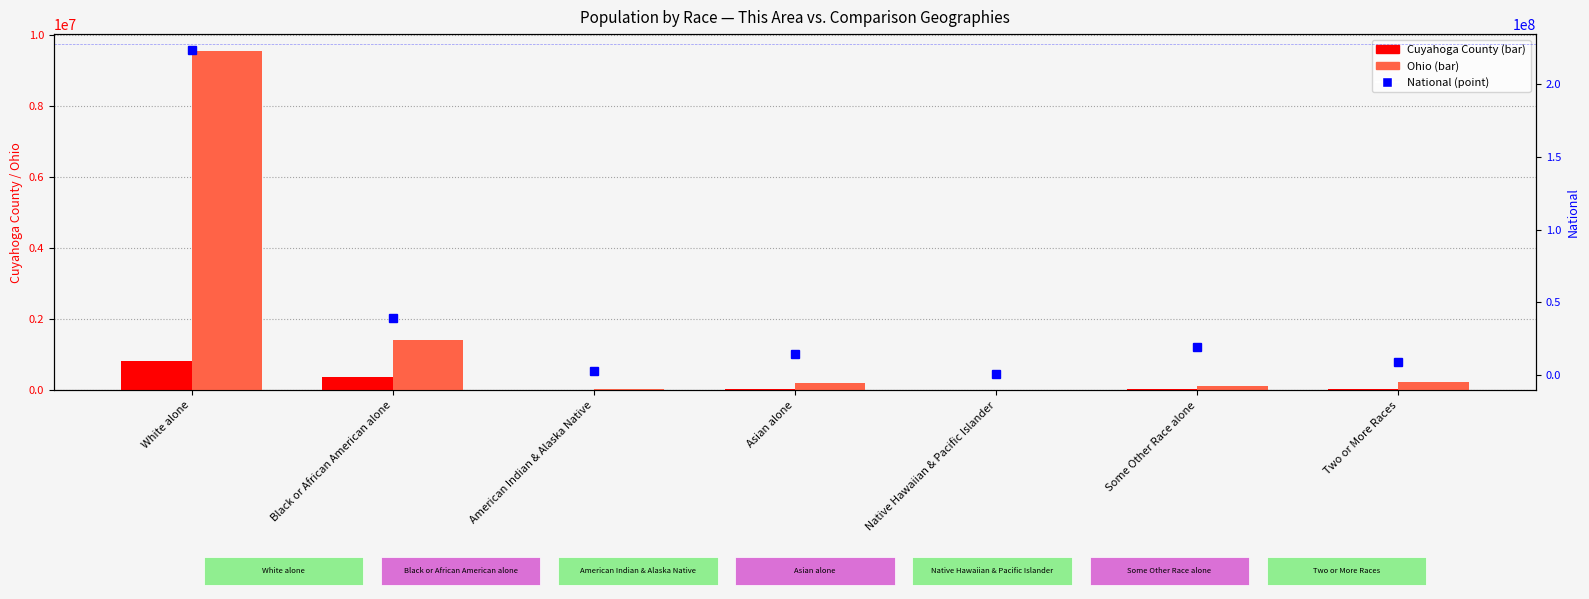

What is the label of the 2nd bar from the left?

Black or African American alone